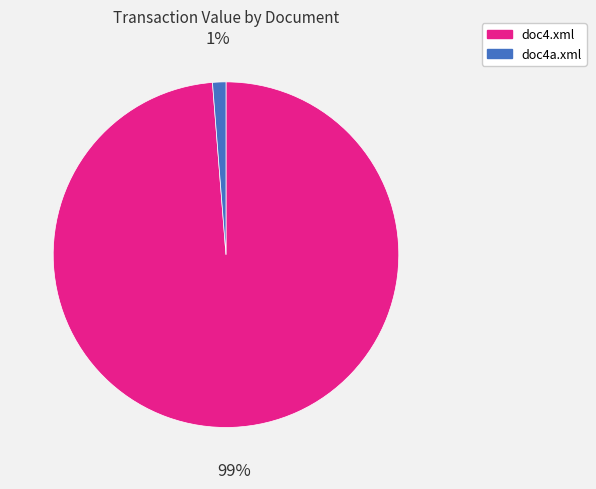

Count the number of slices in the pie.

2